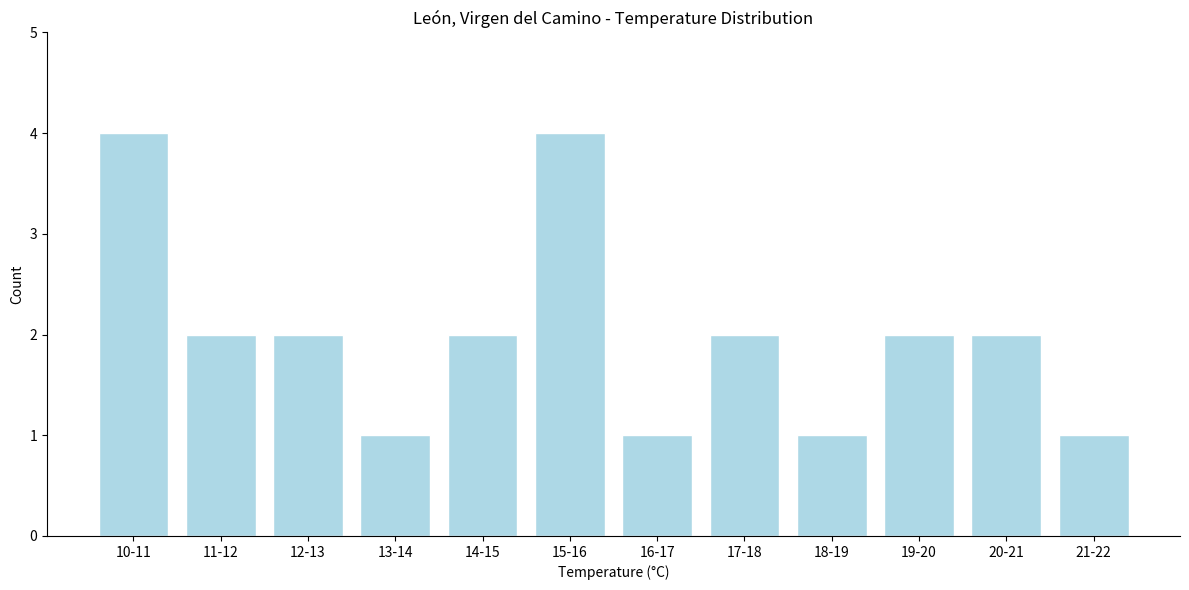

Reading right to left, extract all data points from this chart.

1	2	2	1	2	1	4	2	1	2	2	4